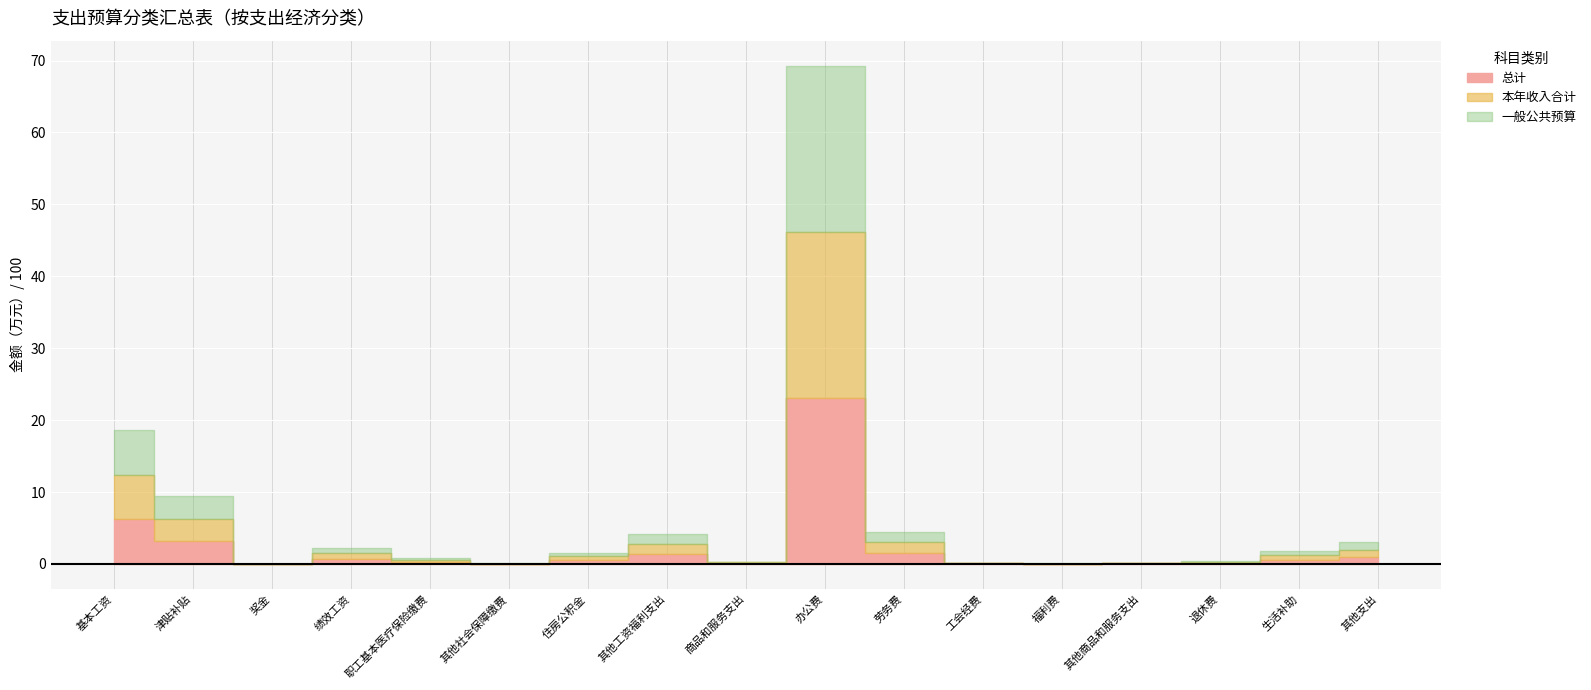

Reading left to right, what are all the values shown in this chart?

总计: 基本工资=620.0	津贴补贴=314.5	奖金=1.5	绩效工资=73.3	职工基本医疗保险缴费=28.2	其他社会保障缴费=2.8	住房公积金=51.9	其他工资福利支出=138.2	商品和服务支出=9.8	办公费=2310.0	劳务费=150.0	工会经费=6.5	福利费=2.4	其他商品和服务支出=6.5	退休费=13.3	生活补助=59.1	其他支出=100.0
本年收入合计: 基本工资=620.0	津贴补贴=314.5	奖金=1.5	绩效工资=73.3	职工基本医疗保险缴费=28.2	其他社会保障缴费=2.8	住房公积金=51.9	其他工资福利支出=138.2	商品和服务支出=9.8	办公费=2310.0	劳务费=150.0	工会经费=6.5	福利费=2.4	其他商品和服务支出=6.5	退休费=13.3	生活补助=59.1	其他支出=100.0
一般公共预算: 基本工资=620.0	津贴补贴=314.5	奖金=1.5	绩效工资=73.3	职工基本医疗保险缴费=28.2	其他社会保障缴费=2.8	住房公积金=51.9	其他工资福利支出=138.2	商品和服务支出=9.8	办公费=2310.0	劳务费=150.0	工会经费=6.5	福利费=2.4	其他商品和服务支出=6.5	退休费=13.3	生活补助=59.1	其他支出=100.0